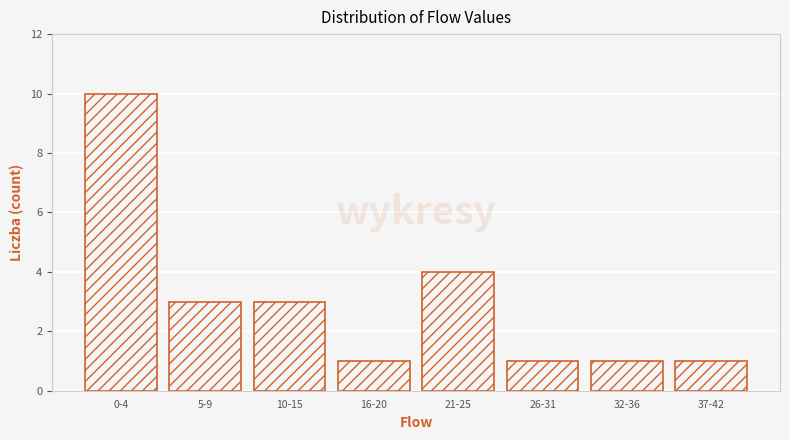

Reading left to right, transcribe all the data shown in this chart.

0-4=10	5-9=3	10-15=3	16-20=1	21-25=4	26-31=1	32-36=1	37-42=1